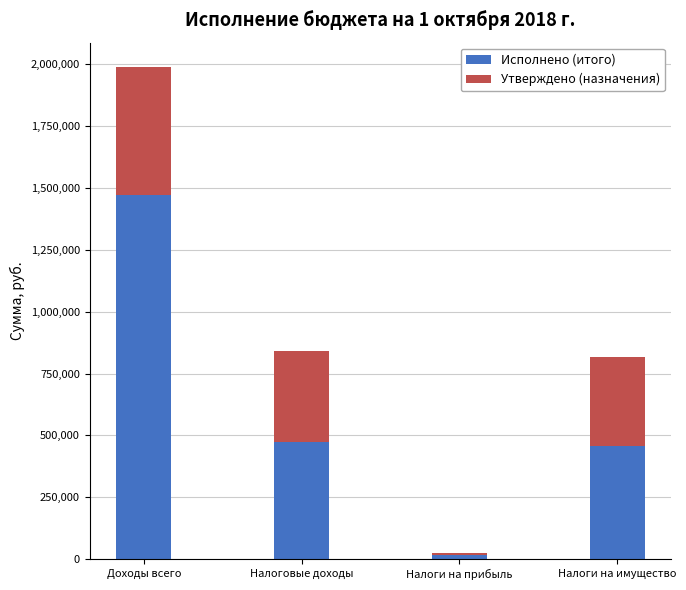

At which label is Исполнено (итого) closest to 745088?

Налоговые доходы